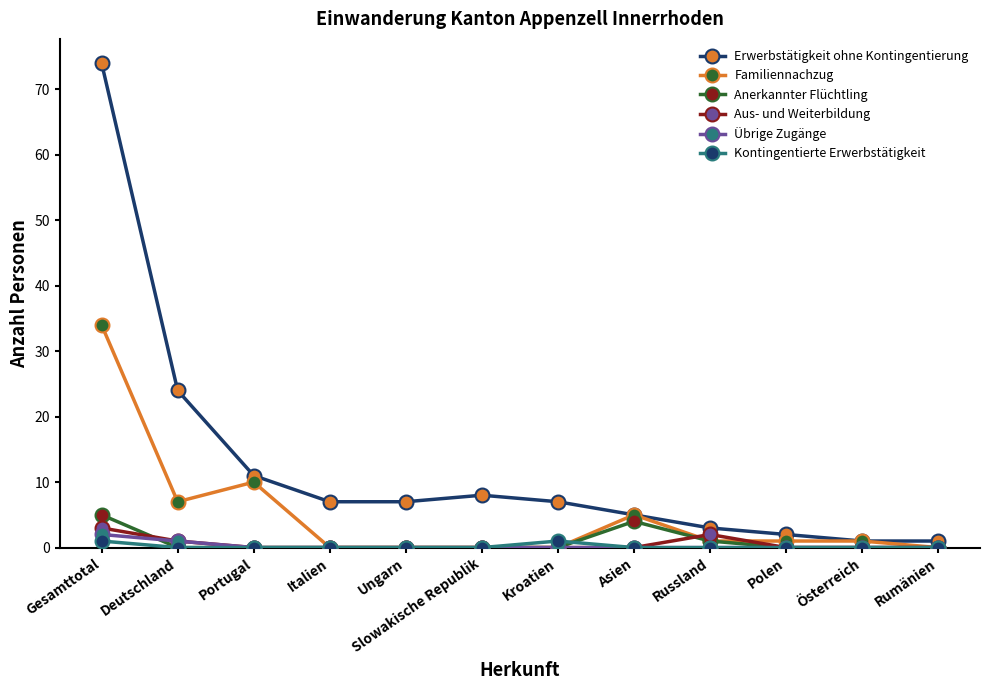

At which category is the sum across all series the highest?

Gesamttotal